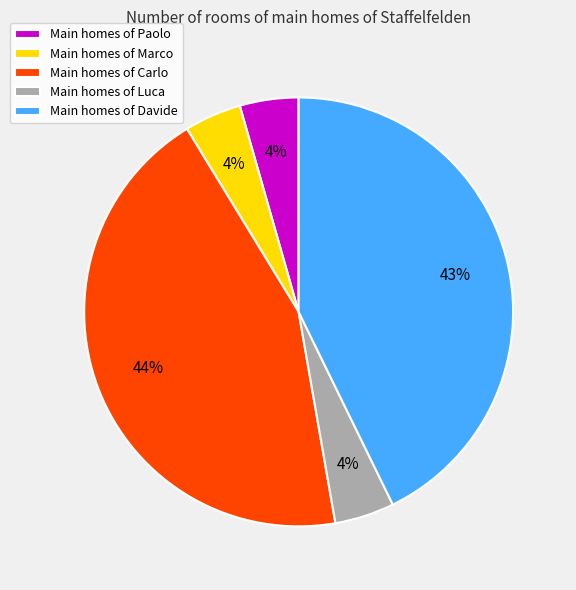

Approximately how many times larger is the value at Main homes of Luca compared to Main homes of Paolo?

1.0